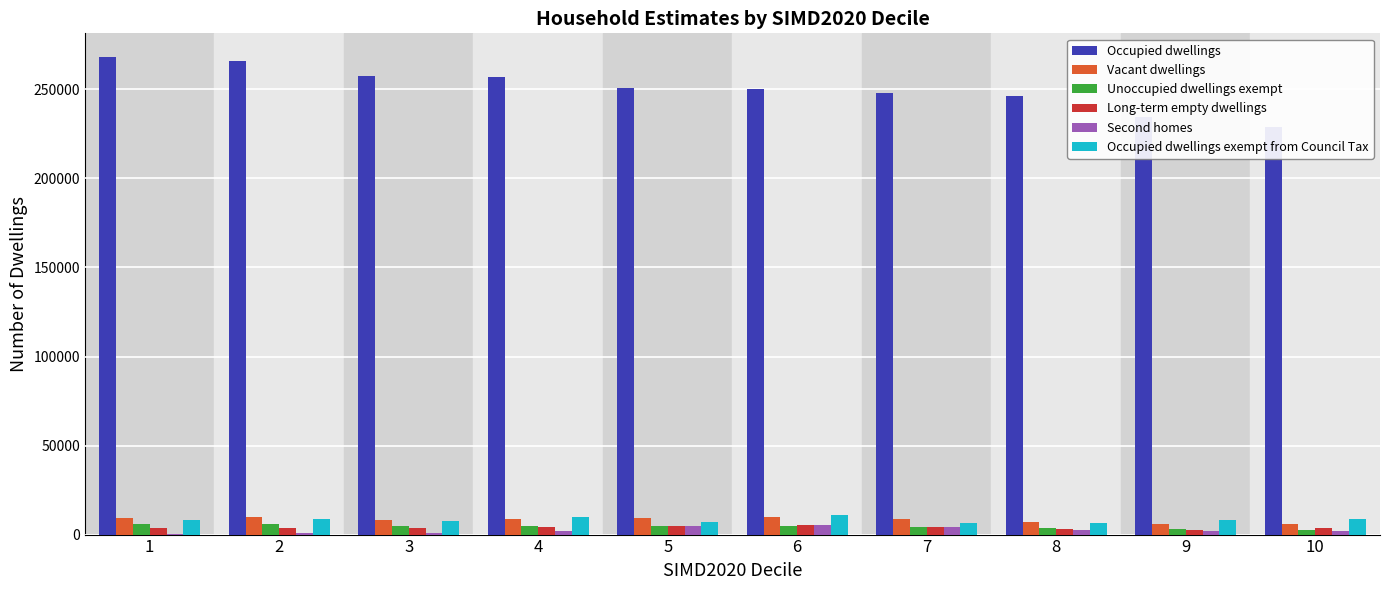

Reading right to left, what are all the values shown in this chart?

Occupied dwellings: 10=228737	9=234511	8=246243	7=247727	6=250268	5=250590	4=256733	3=257583	2=266199	1=268076
Vacant dwellings: 10=6208	9=5723	8=6829	7=8804	6=9889	5=9377	4=8954	3=8337	2=9643	1=9562
Unoccupied dwellings exempt: 10=2638	9=2978	8=3474	7=4392	6=4742	5=4758	4=4711	3=4697	2=5711	1=5990
Long-term empty dwellings: 10=3571	9=2756	8=3378	7=4430	6=5161	5=4627	4=4255	3=3639	2=3932	1=3570
Second homes: 10=2150	9=1764	8=2674	7=4492	6=5213	5=4543	4=1963	3=788	2=929	1=427
Occupied dwellings exempt from Council Tax: 10=9017	9=8068	8=6705	7=6593	6=10914	5=7006	4=9613	3=7687	2=8804	1=7953